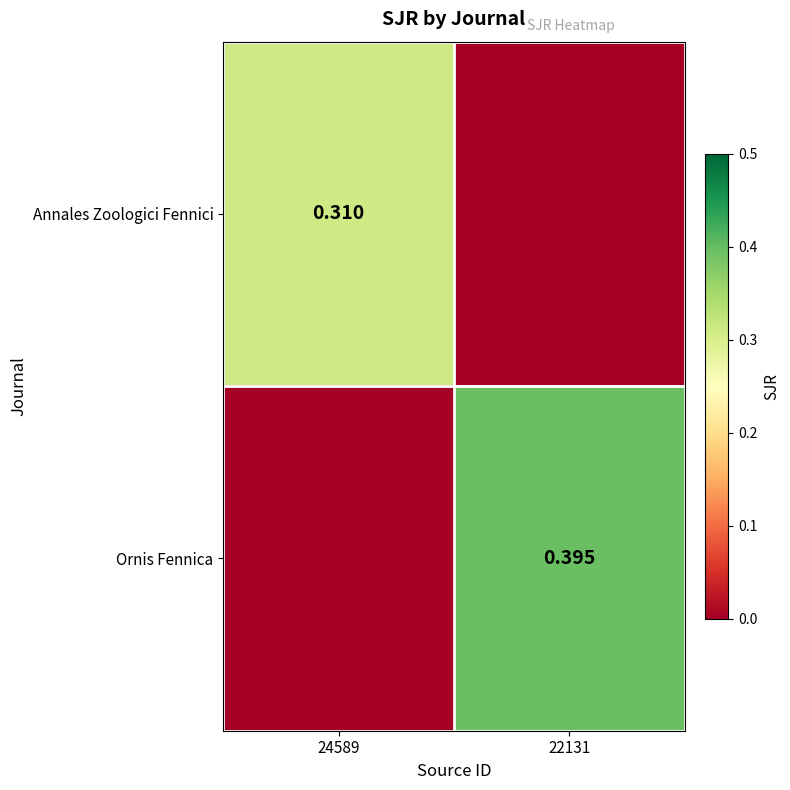

Is the value of Annales Zoologici Fennici at 24589 greater than the value of Ornis Fennica at 22131?

No